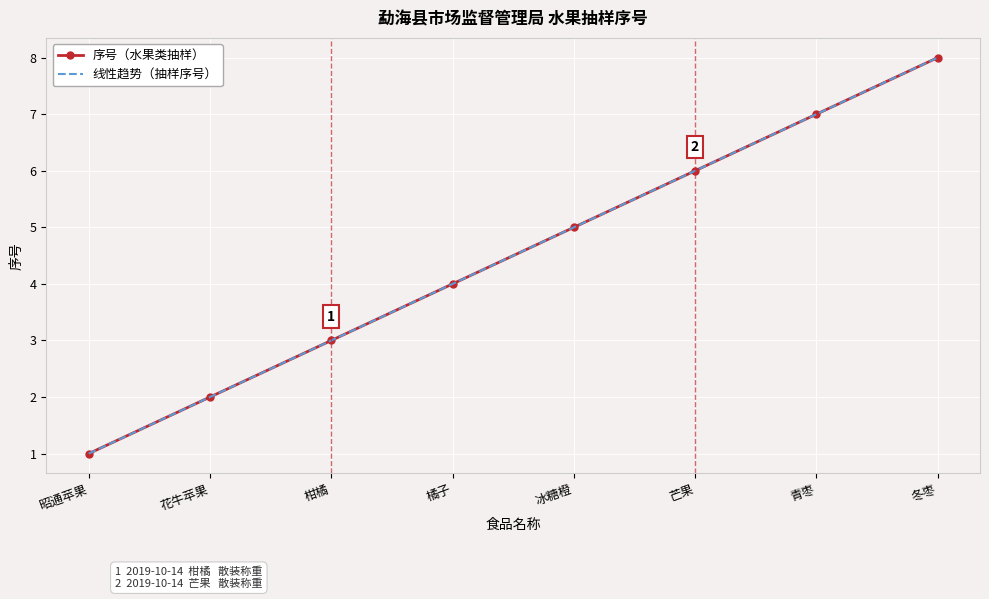

At 柑橘, list the series in order from largest to smallest.

序号（水果类抽样）, 线性趋势（抽样序号）